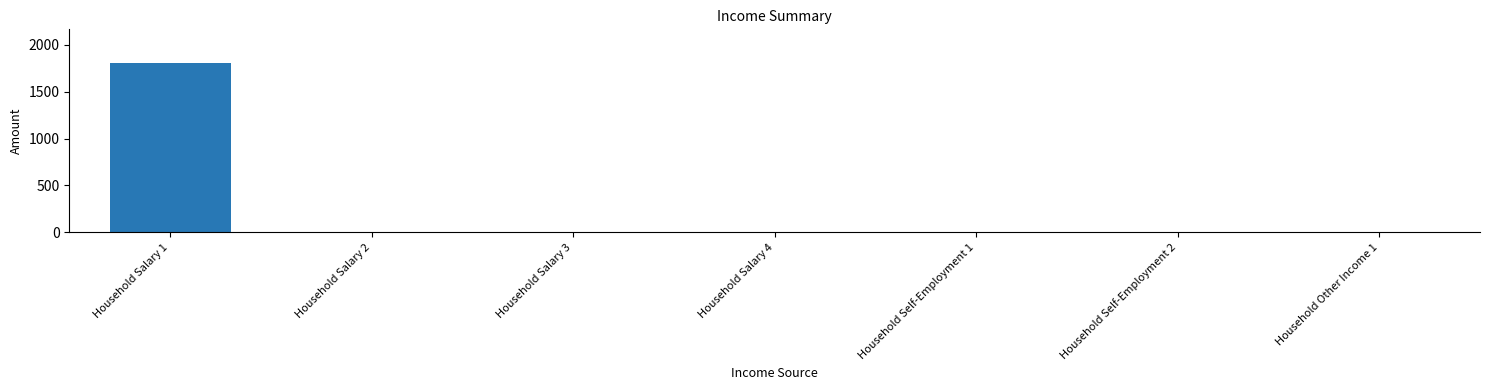

How many data points does each series have?

7